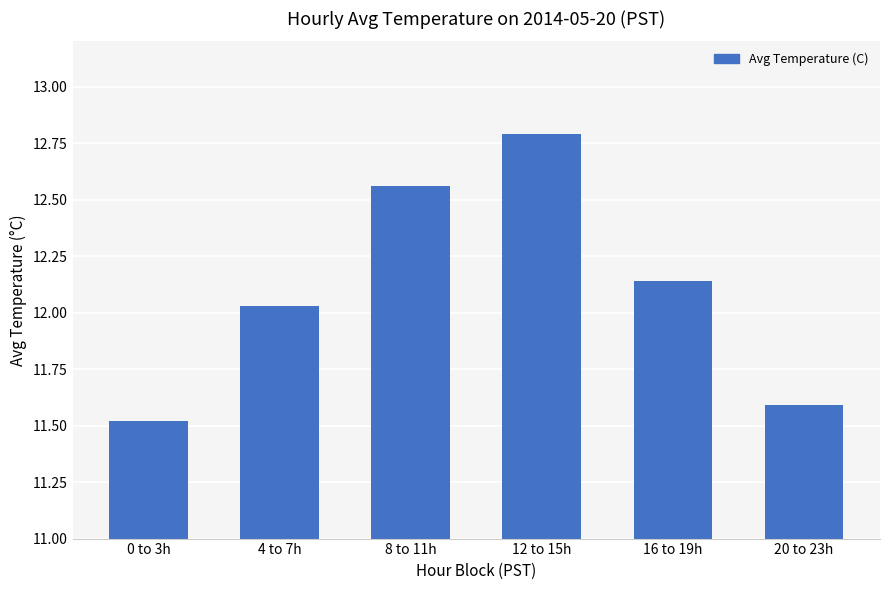

What position from the left is 0 to 3h?

1